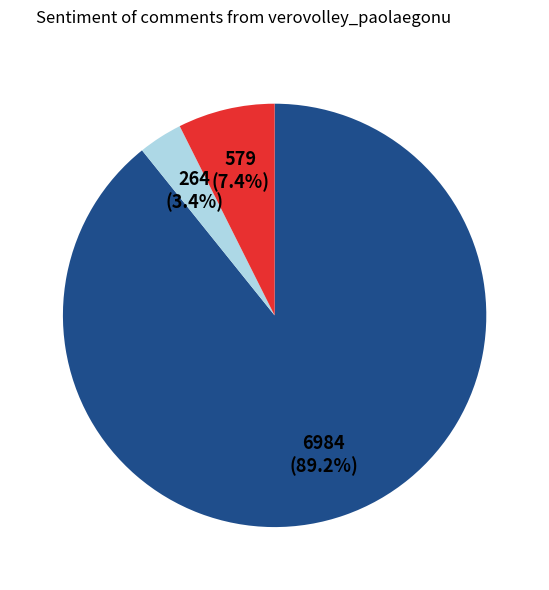

Is there a majority slice in this chart?

Yes